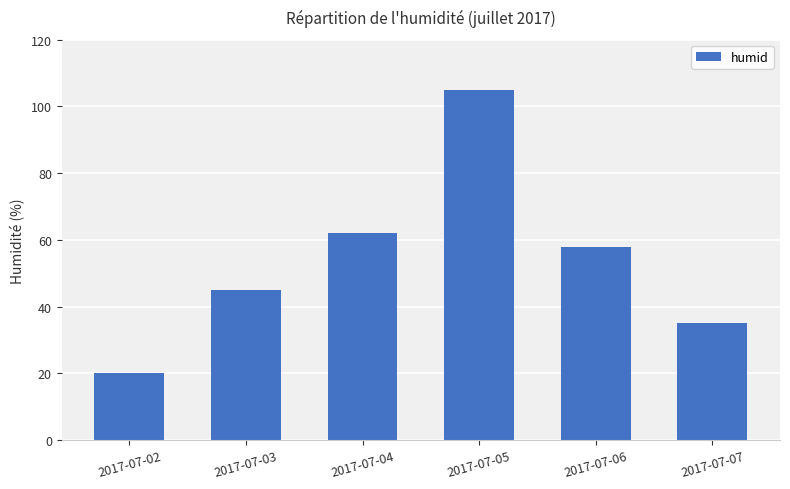

Reading left to right, what are all the values shown in this chart?

2017-07-02=20	2017-07-03=45	2017-07-04=62	2017-07-05=105	2017-07-06=58	2017-07-07=35